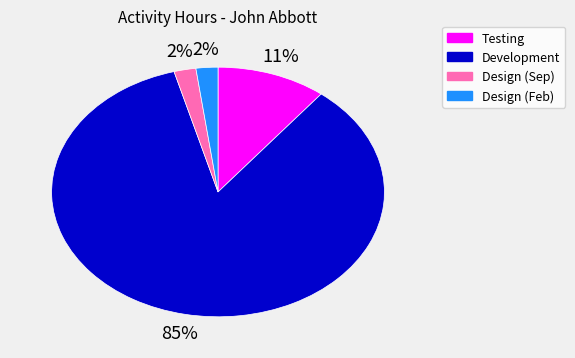

To the nearest percent, what portion does Design (Feb) represent?

2%